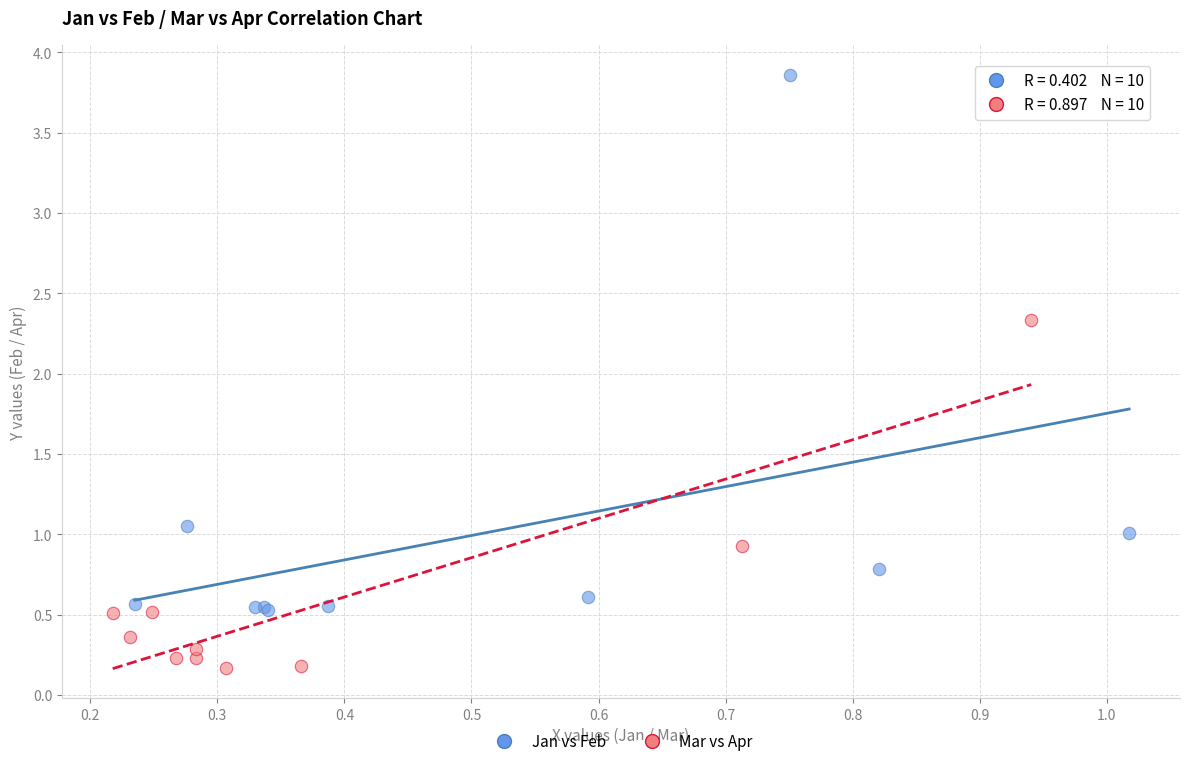

Which series contains the lowest Y value?

Mar vs Apr